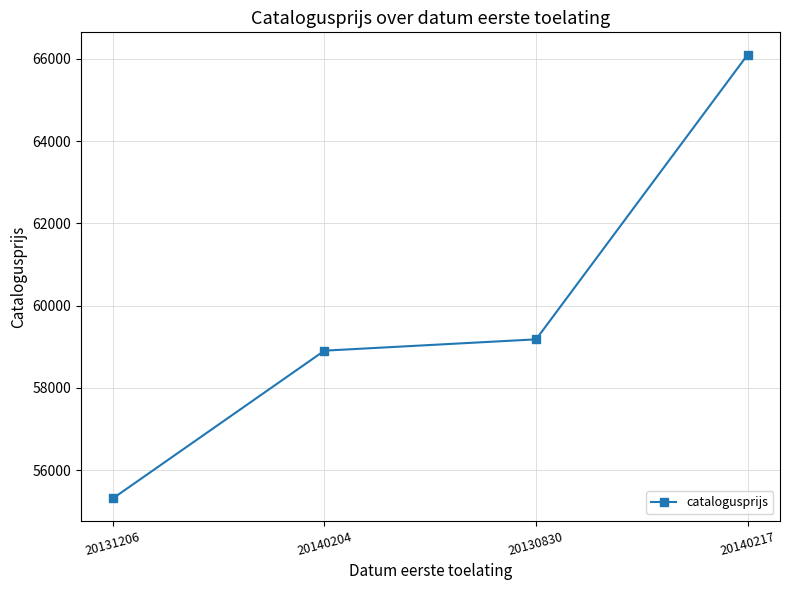

What position from the right is 20131206?

4